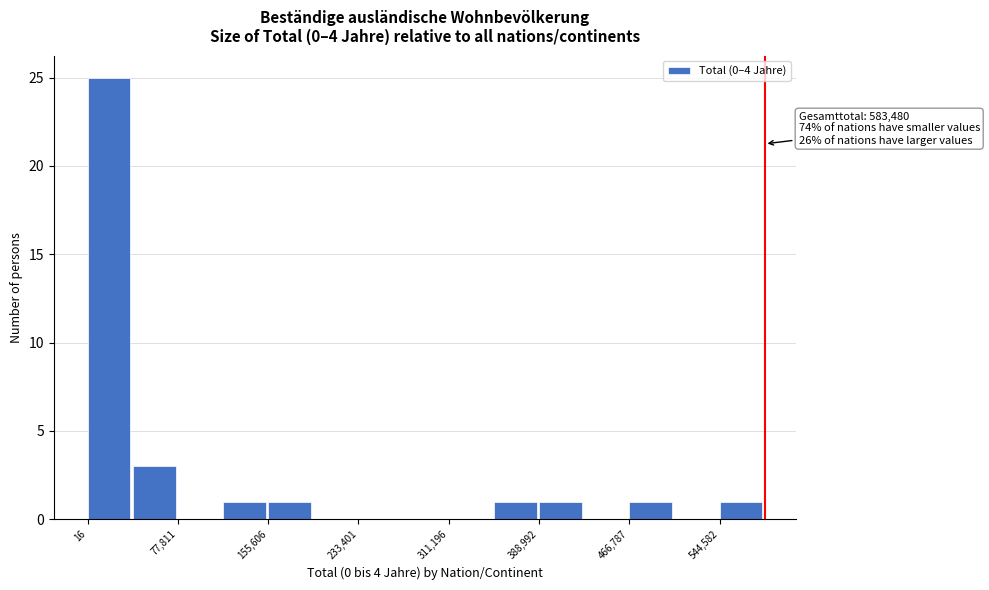

Around what value on the x-axis is the tallest bar? Give the approximate position of its centre, as read against the axis.

20000